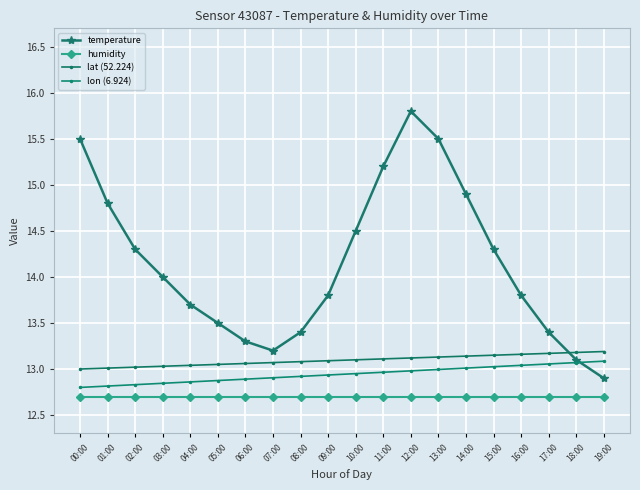

How many categories are shown in the chart?

20